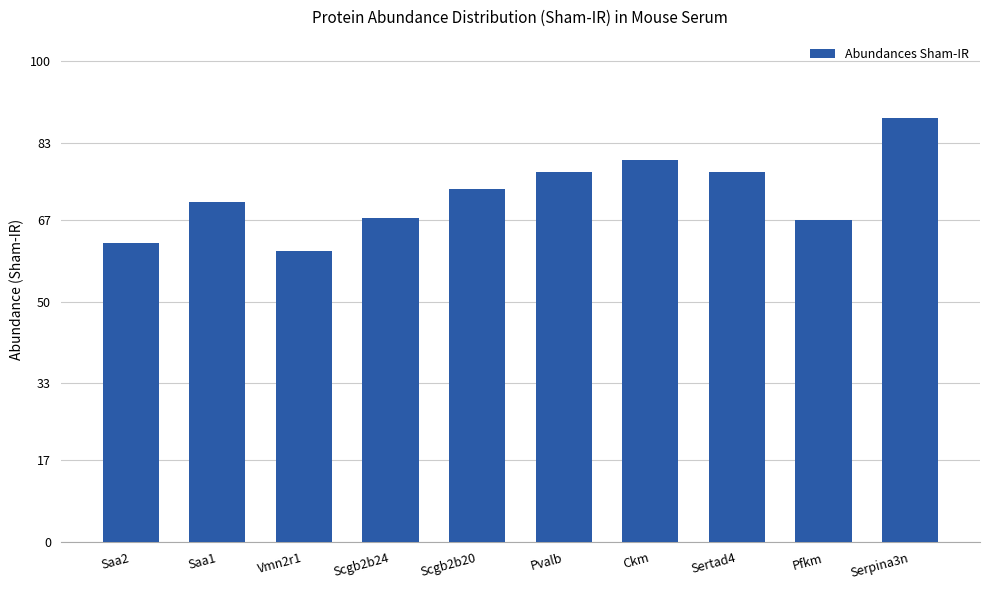

What is the value of the 3rd bar from the left?

60.6